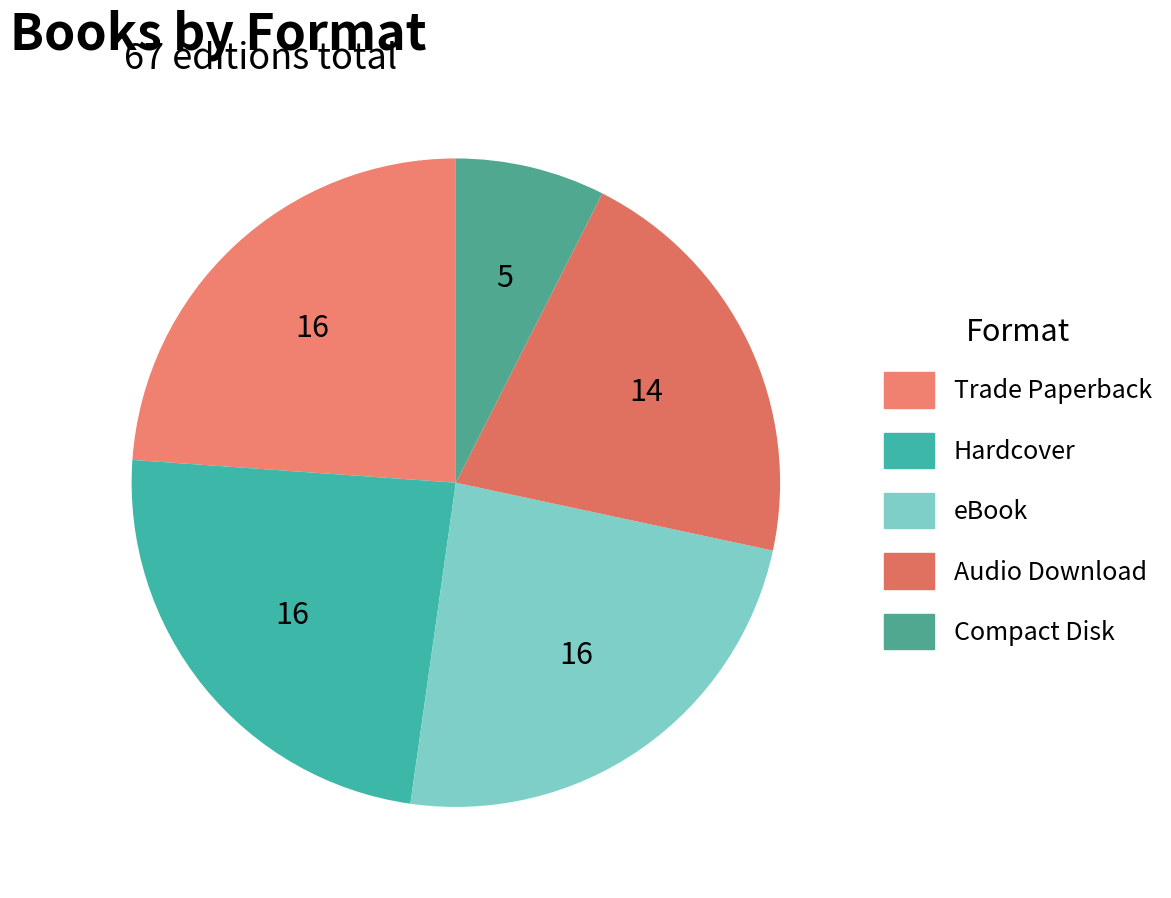

What is the largest slice in the pie chart?

Trade Paperback